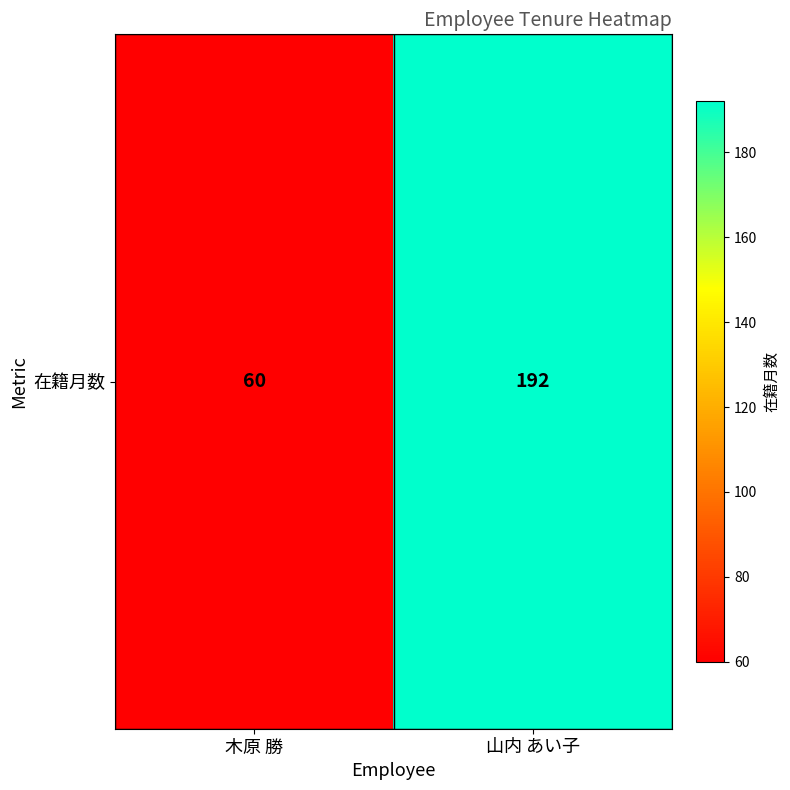

Rank the categories by value from highest to lowest.

山内 あい子, 木原 勝